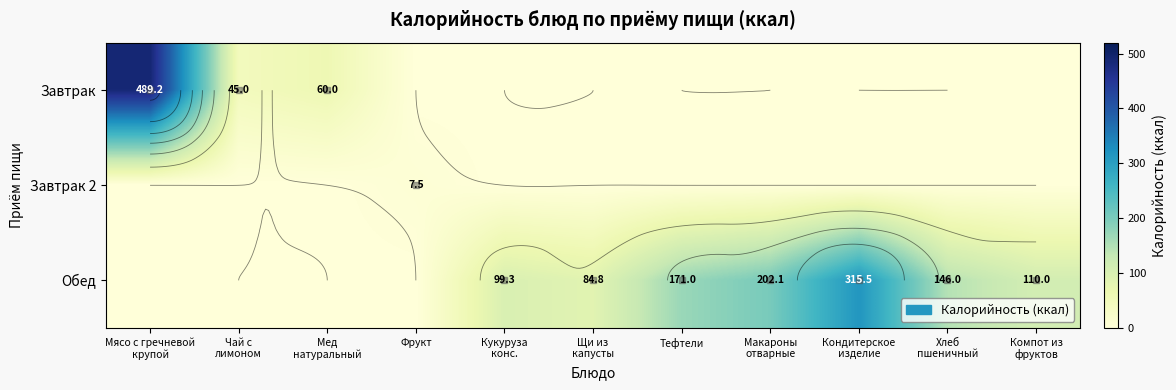

What is the difference between the highest and lowest values at Мясо с гречневой
крупой?

489.2